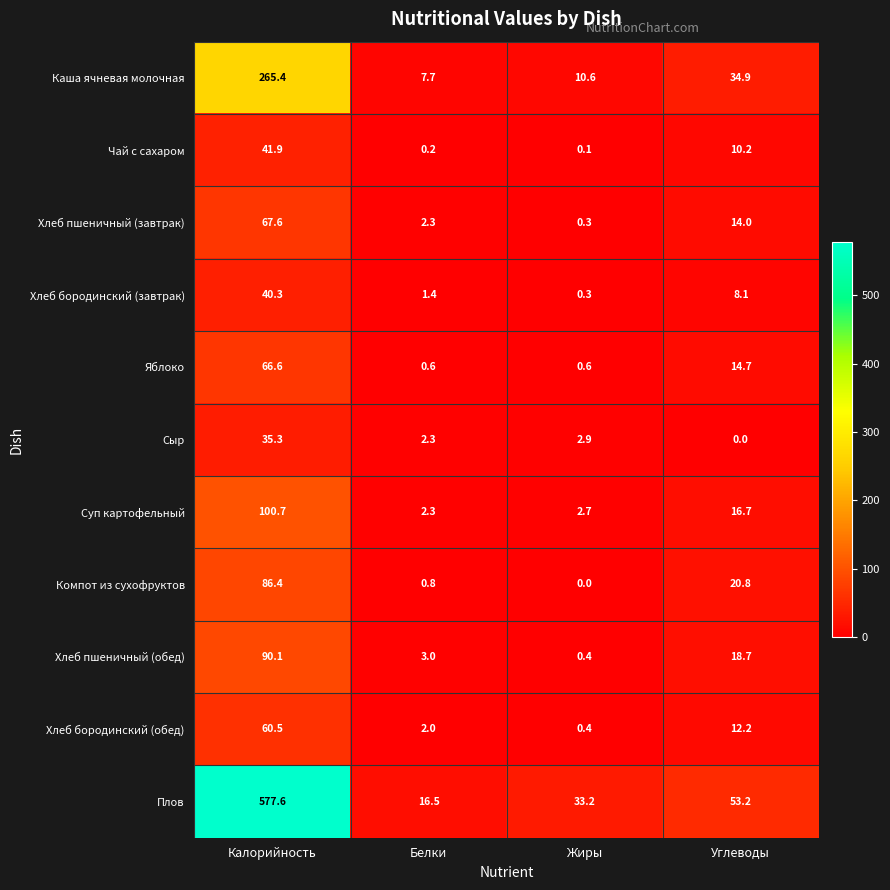

What value does the Компот из сухофруктов series have at Углеводы?

20.8